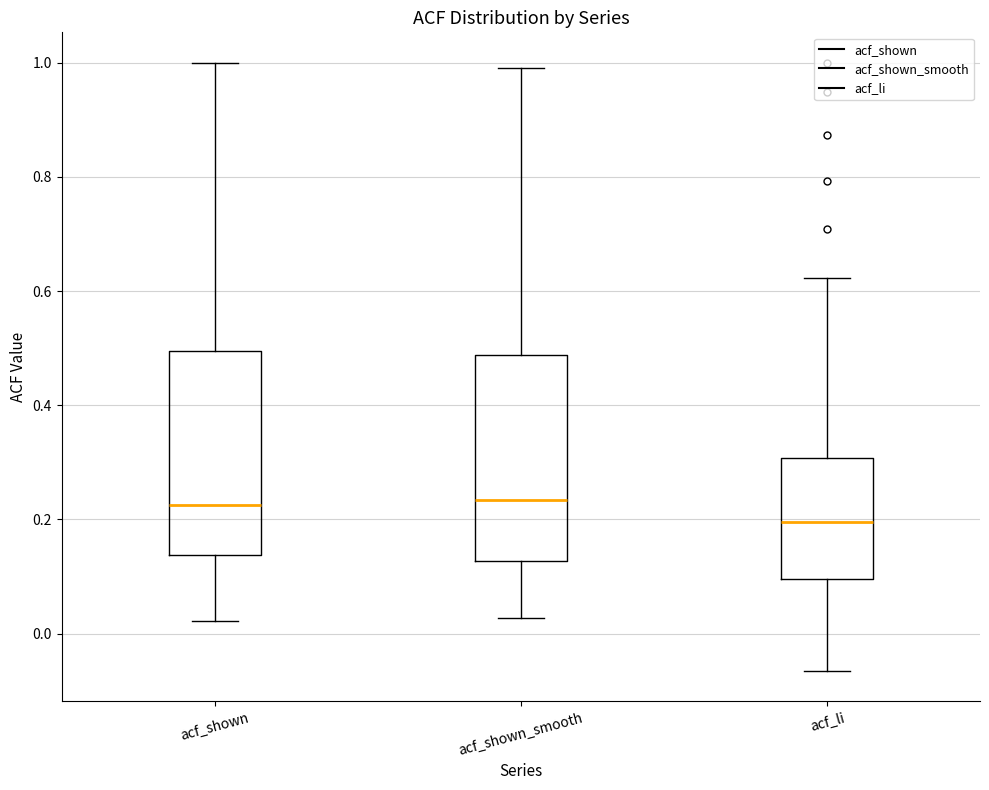

Reading left to right, transcribe this box plot: for each box, give where its median line is, the range the box spans, and where its two whiskers end, as read against the y-axis. The values are not printed on the chart, so give them approximately, as read against the axis.

acf_shown: median 0.22, box 0.14 to 0.50, whiskers 0.02 to 1.00
acf_shown_smooth: median 0.24, box 0.12 to 0.48, whiskers 0.02 to 1.00
acf_li: median 0.20, box 0.10 to 0.30, whiskers -0.06 to 0.62